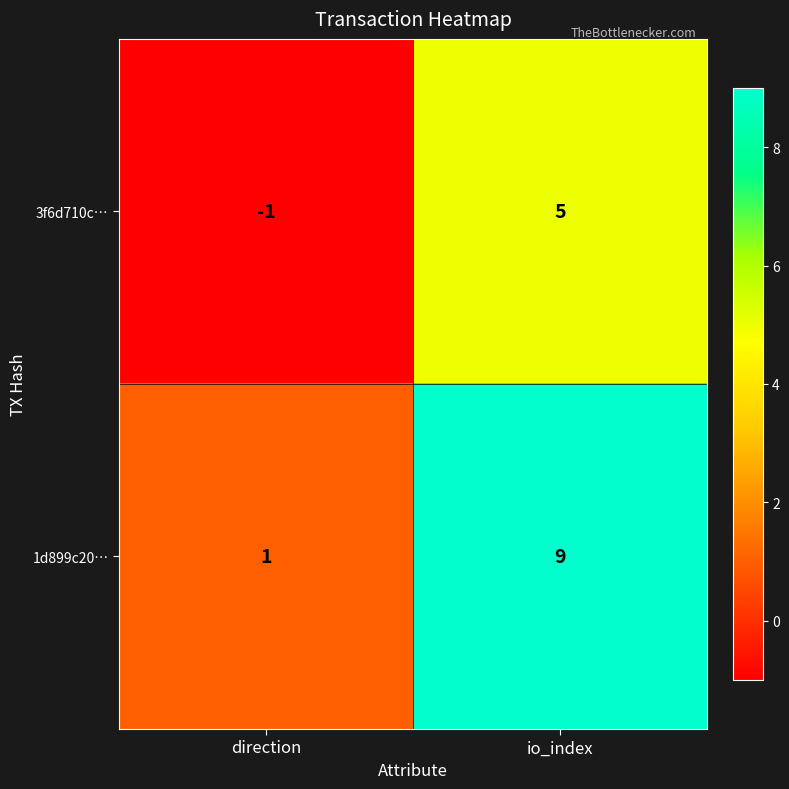

What is the spread (max minus min) of values at io_index?

4